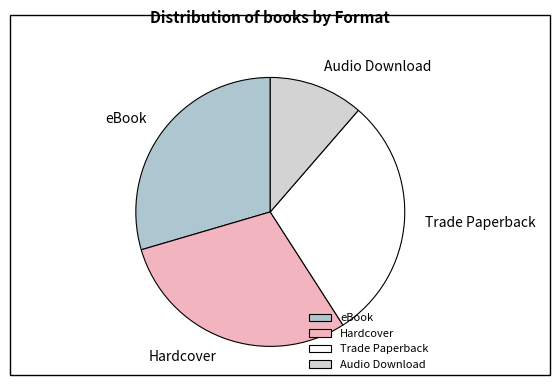

True or false: Audio Download accounts for 11% of the total.

True